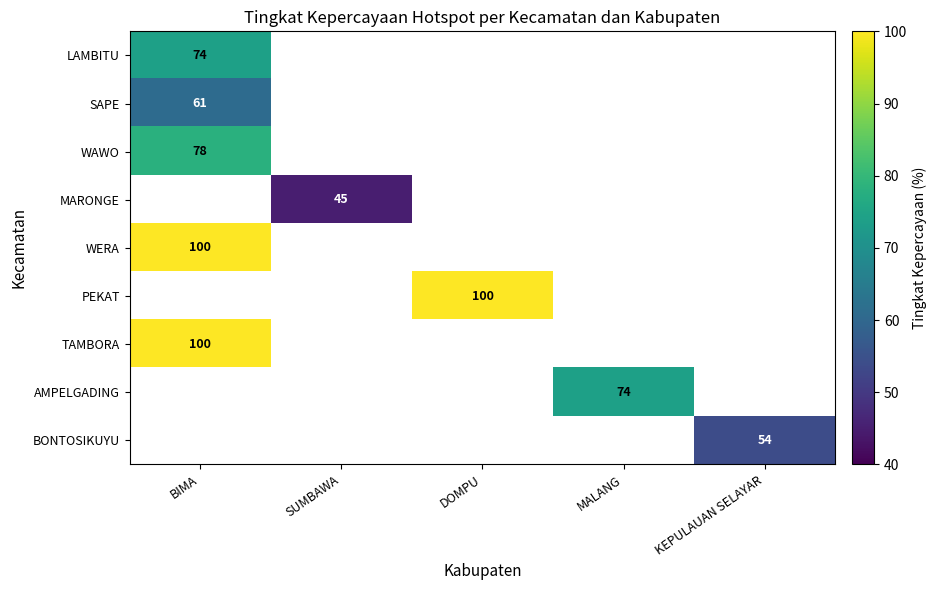

Is it true that LAMBITU equals 74 at BIMA?

True